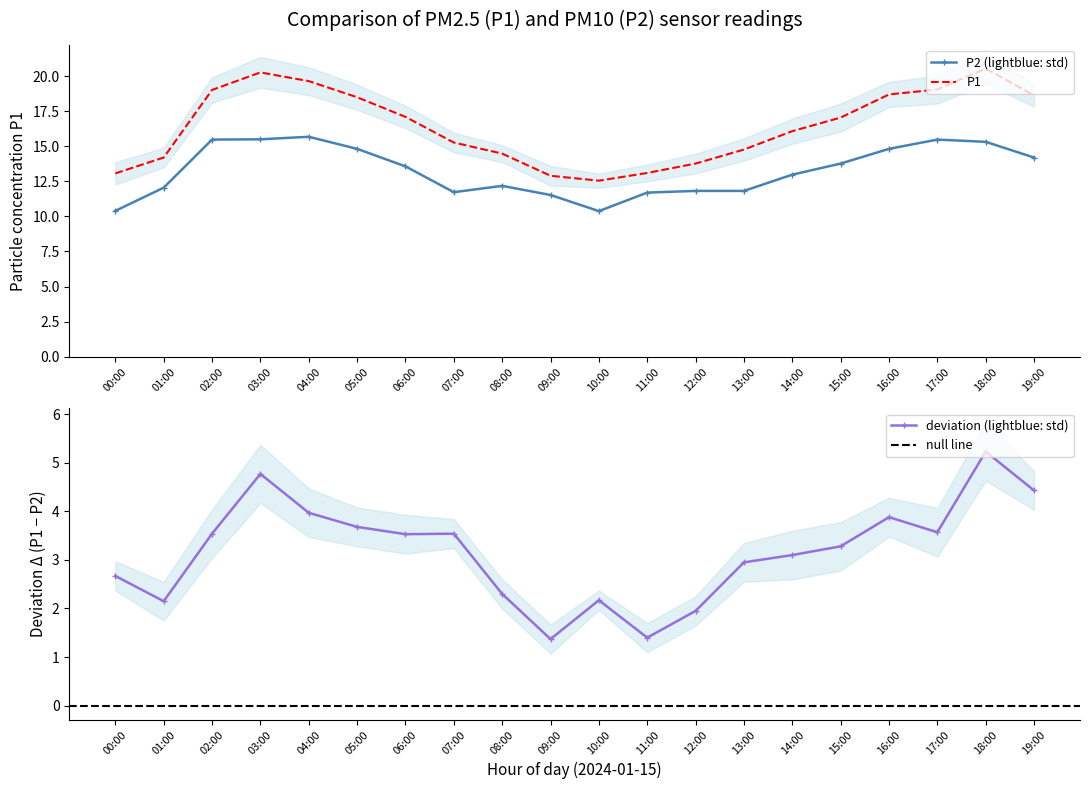

At which category is the sum across all series the highest?

18:00